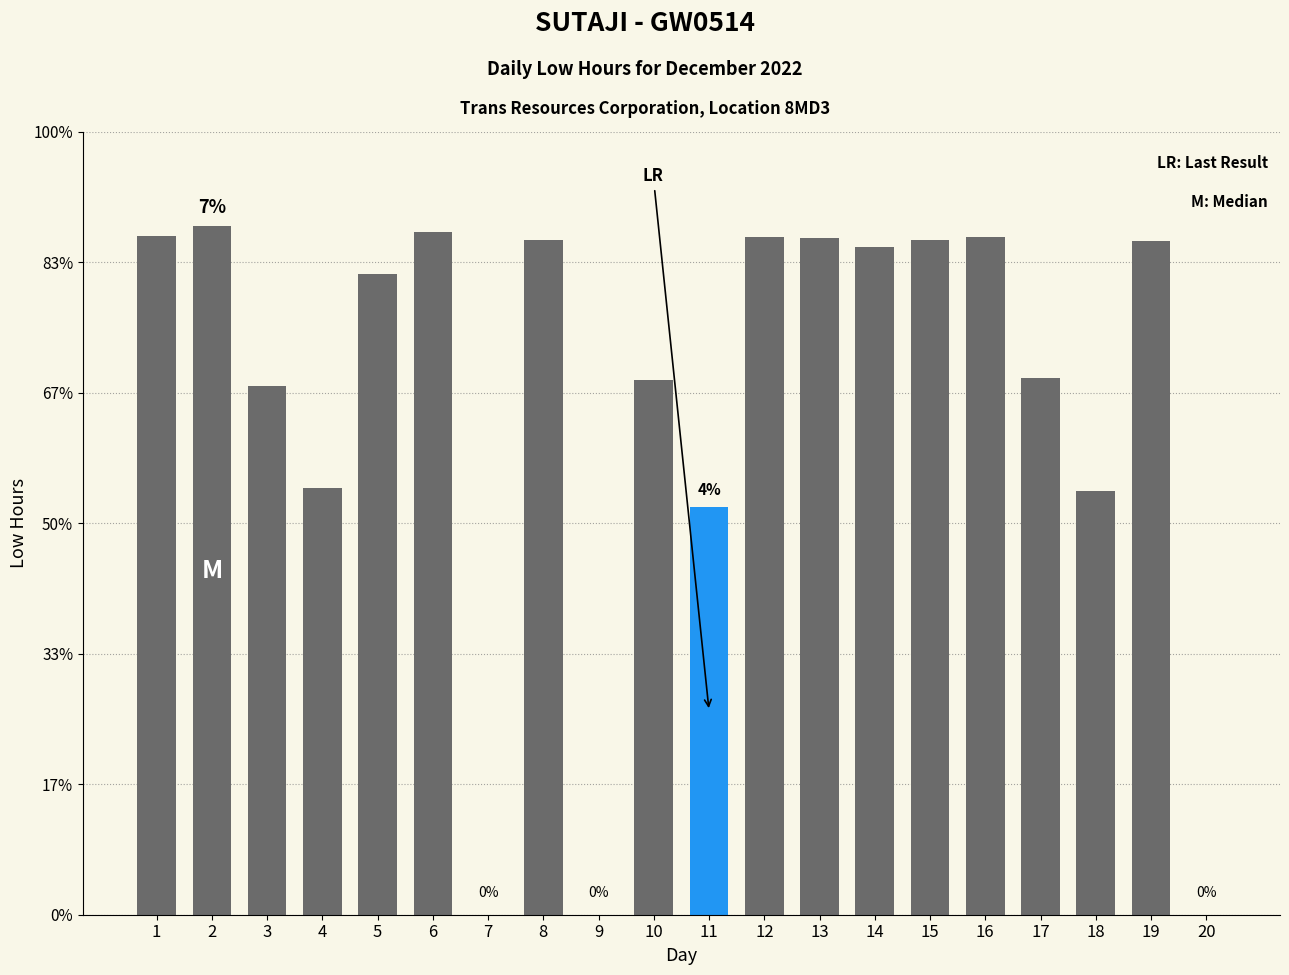

What is the ratio of the value at 6 to the value at 4?

1.6